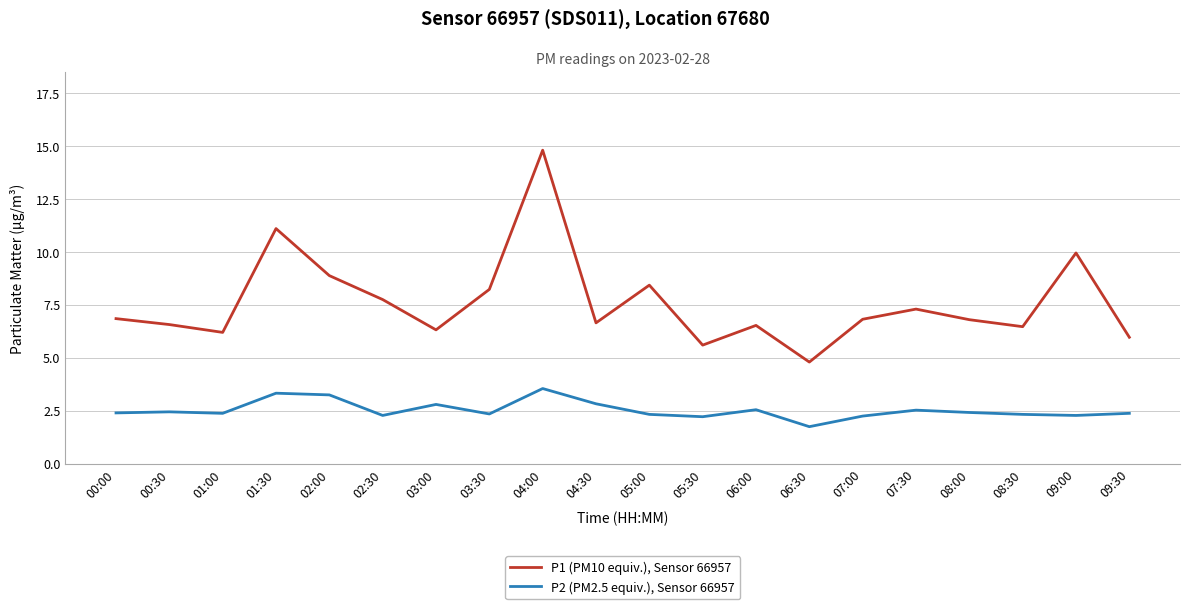

How many lines are shown in the chart?

2